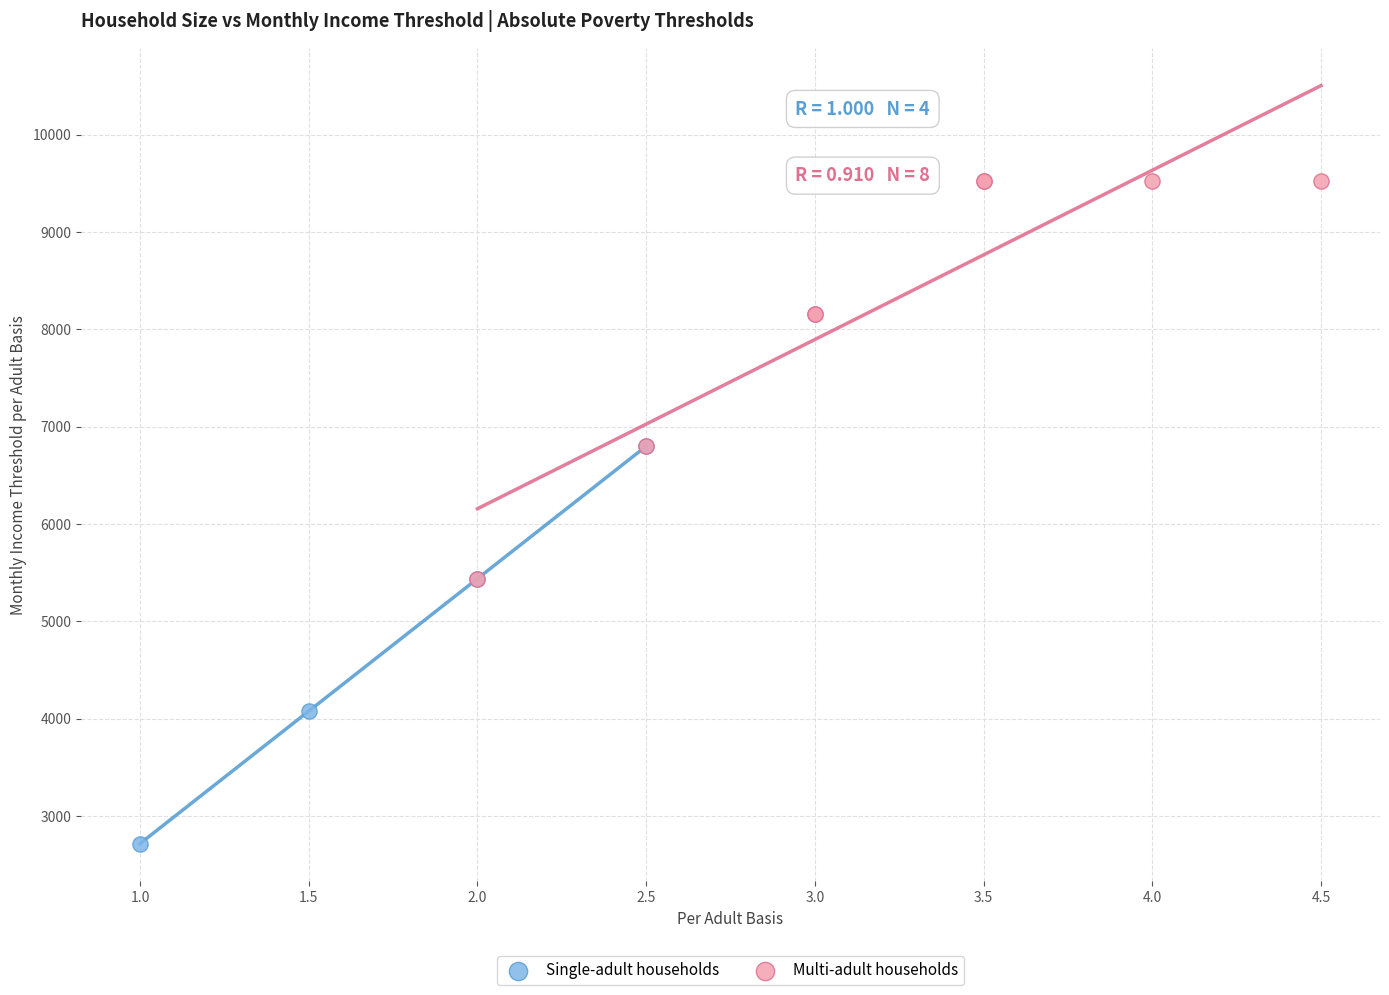

Which series reaches the minimum Y coordinate?

Single-adult households